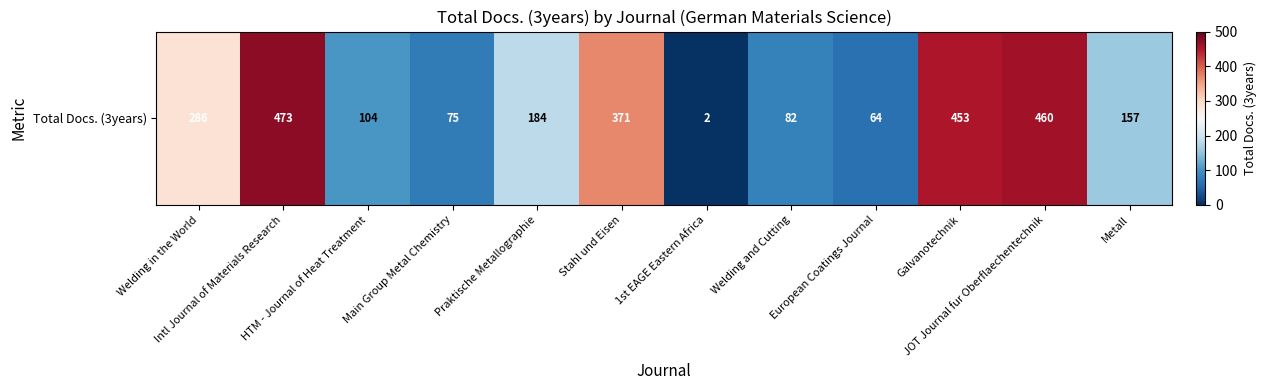

List the labels in order of value, largest first.

Intl Journal of Materials Research, JOT Journal fur Oberflaechentechnik, Galvanotechnik, Stahl und Eisen, Welding in the World, Praktische Metallographie, Metall, HTM - Journal of Heat Treatment, Welding and Cutting, Main Group Metal Chemistry, European Coatings Journal, 1st EAGE Eastern Africa